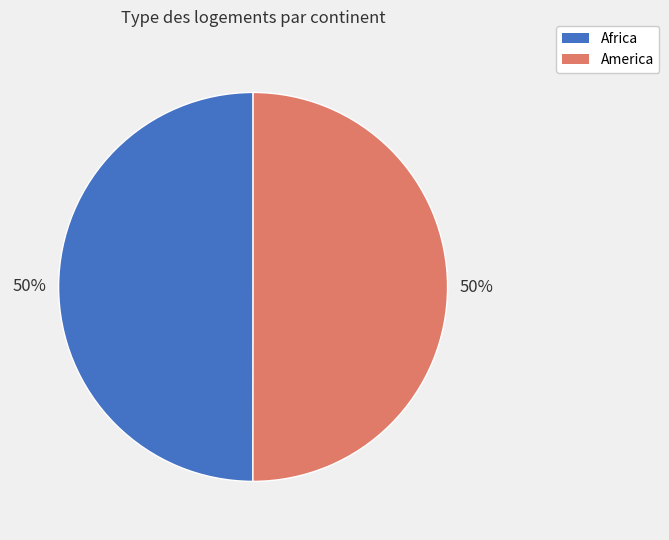

Is the sum of America and Africa greater than half?

Yes